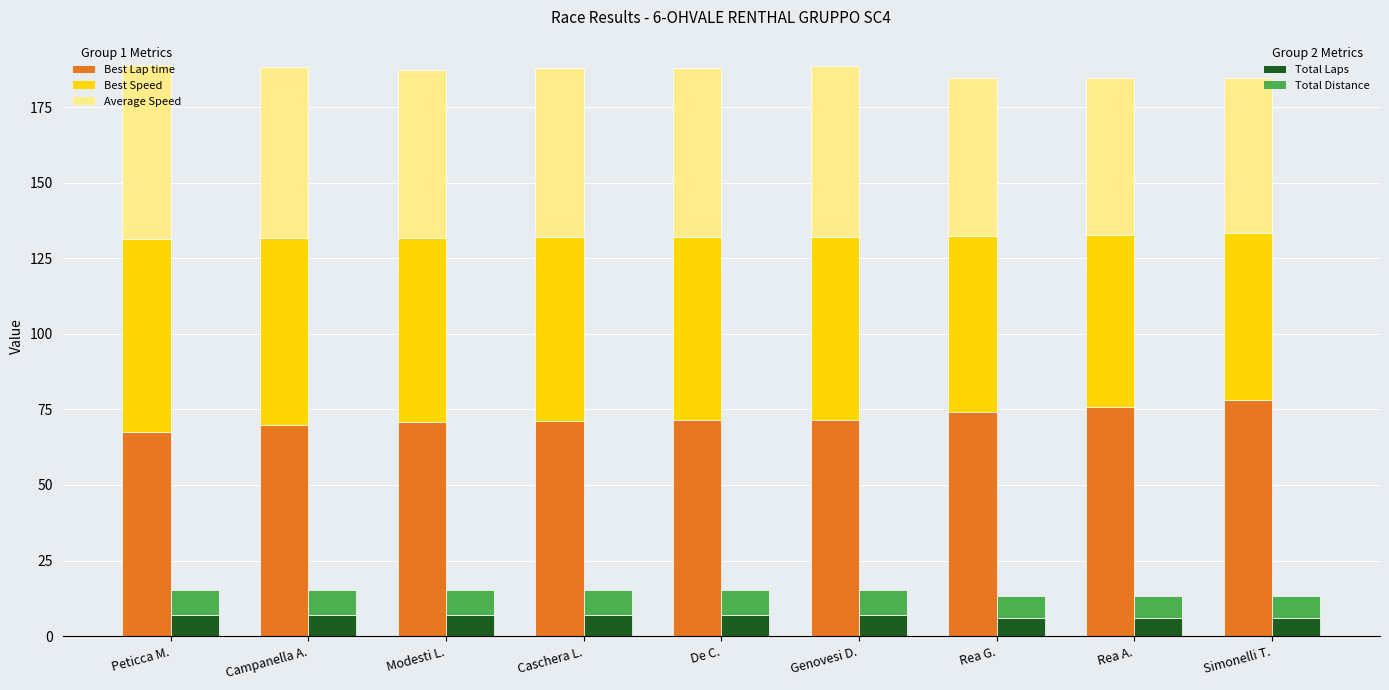

What is the difference between the second highest and minimum values in the Best Lap time series?

8.1